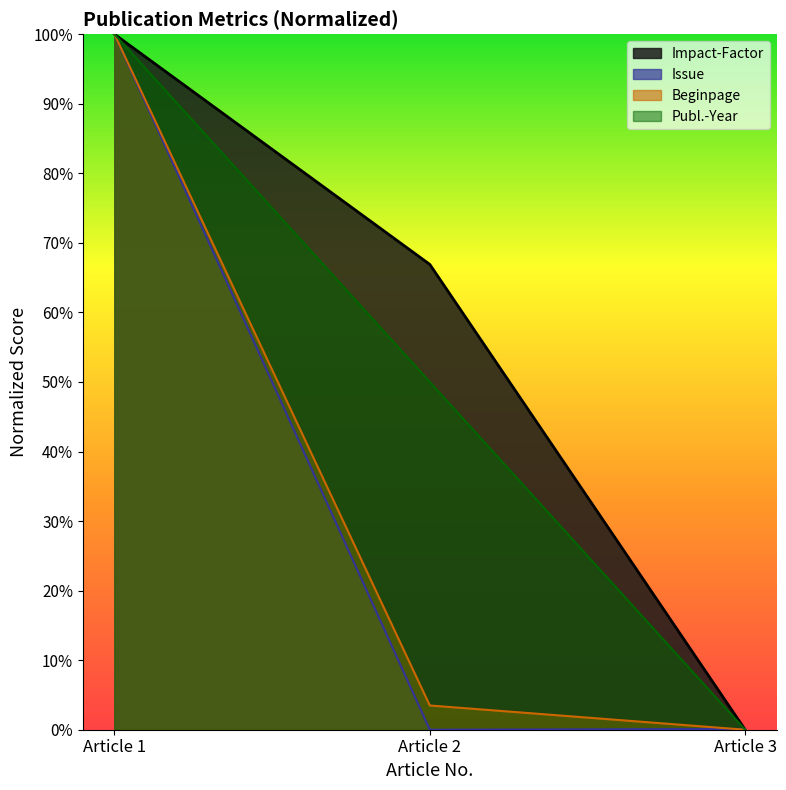

How many categories are shown in the chart?

3